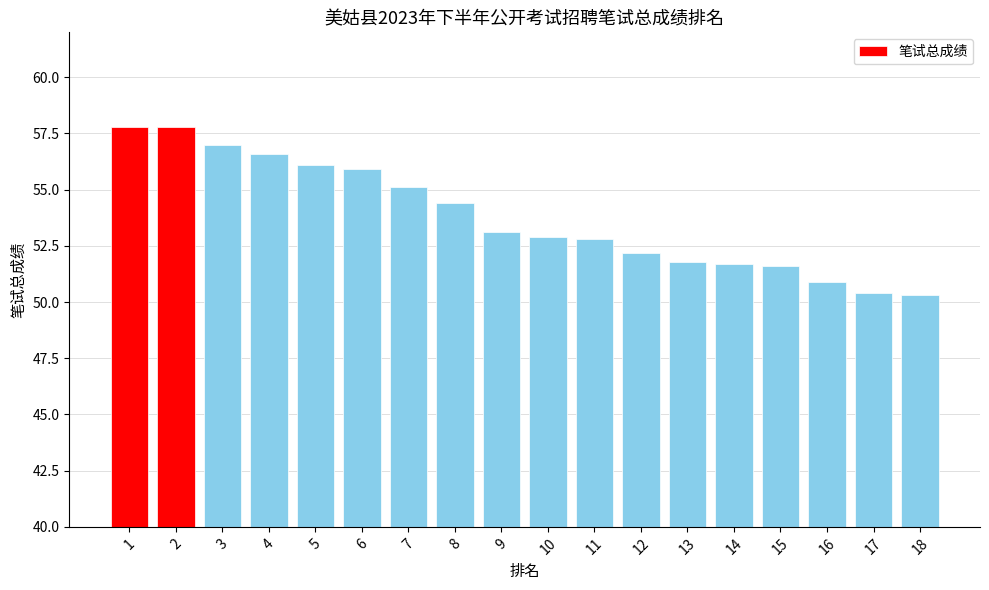

Where is the data nearest to the value 54?

8